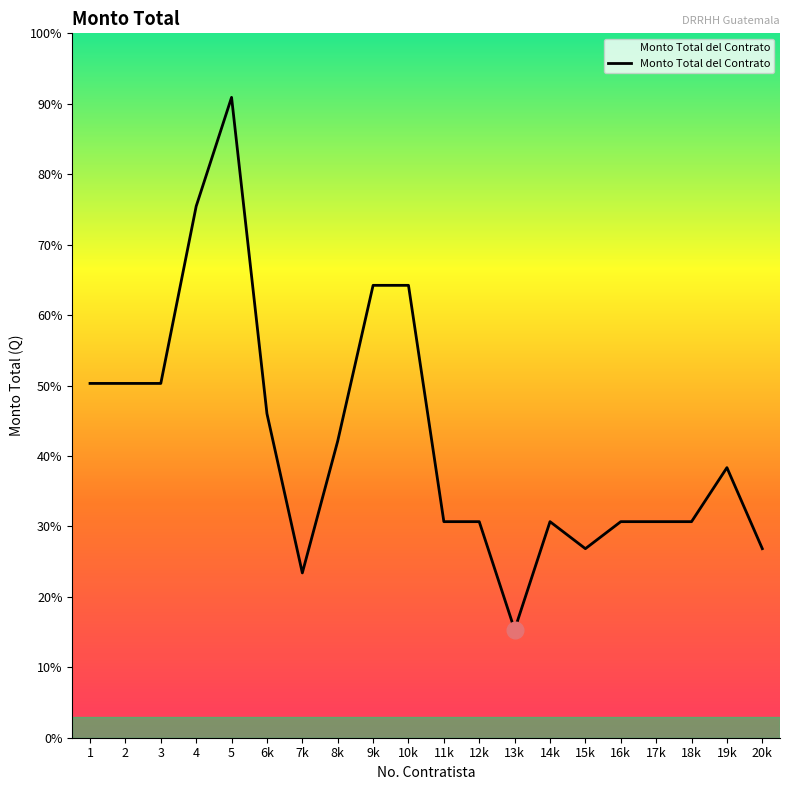

What is the difference between the maximum and minimum values?

118258.1